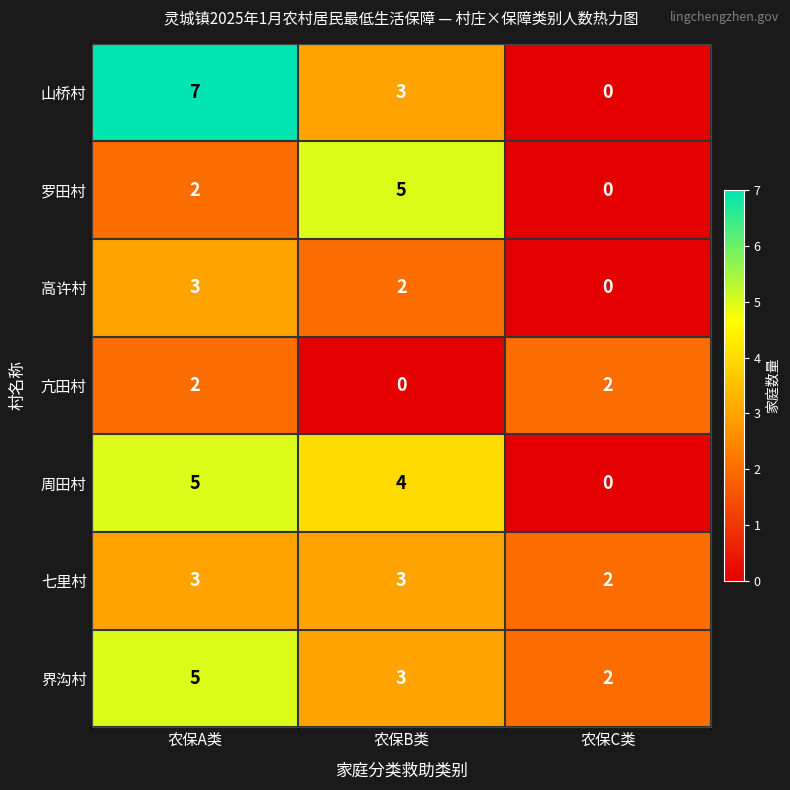

List the labels in order of 高许村 value, largest first.

农保A类, 农保B类, 农保C类